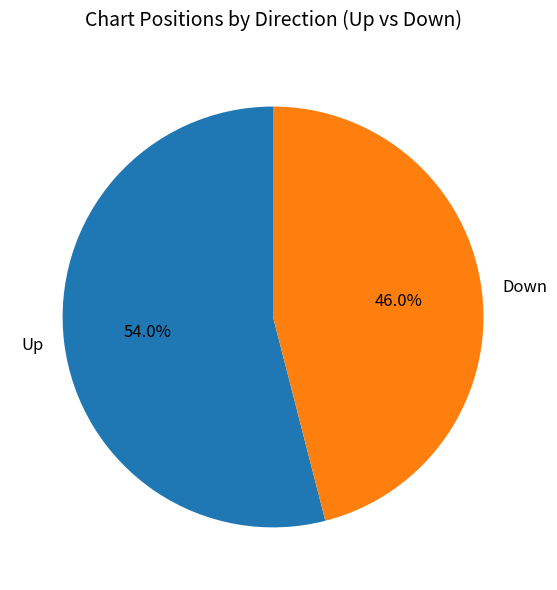

Which category has the smallest portion of the pie?

Down